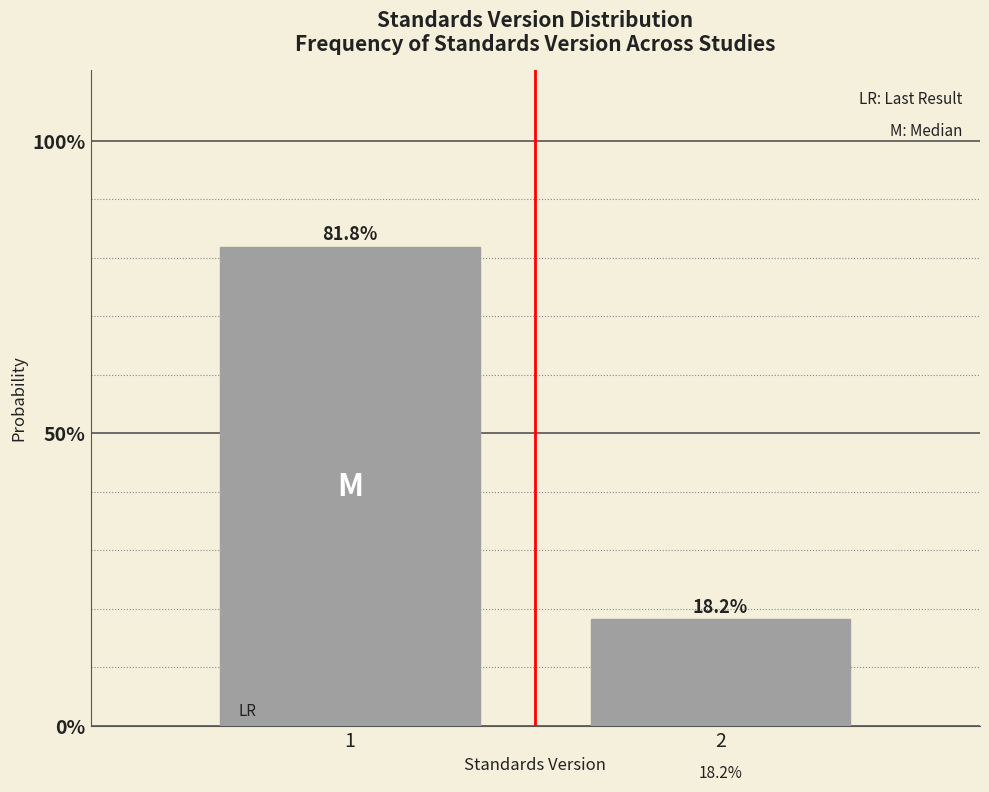

Does the chart contain any negative values?

No